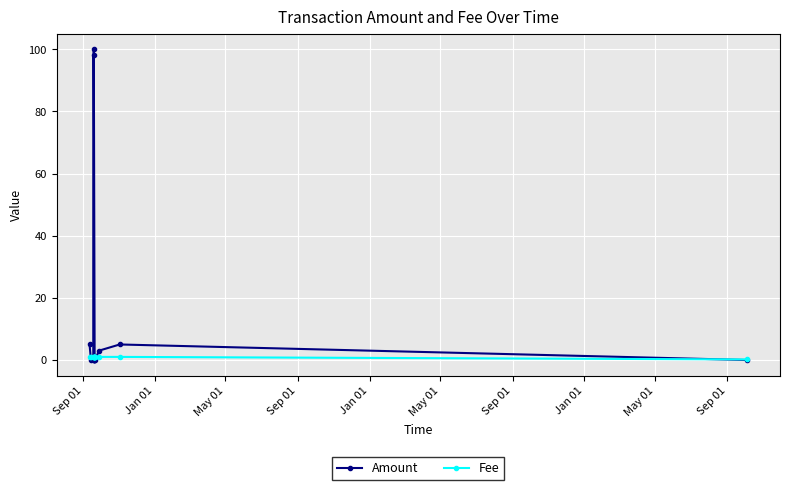

What is the maximum value for Amount?

100.0